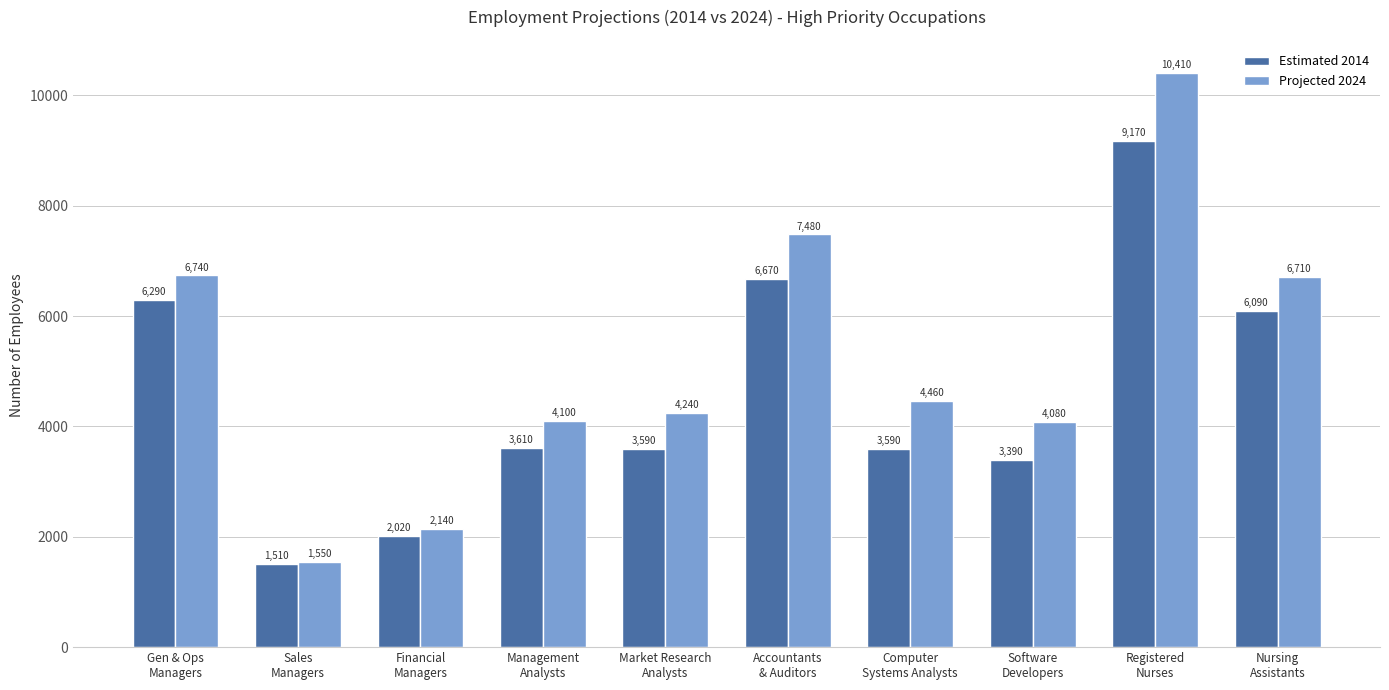

What is the average value of the Estimated 2014 series?

4593